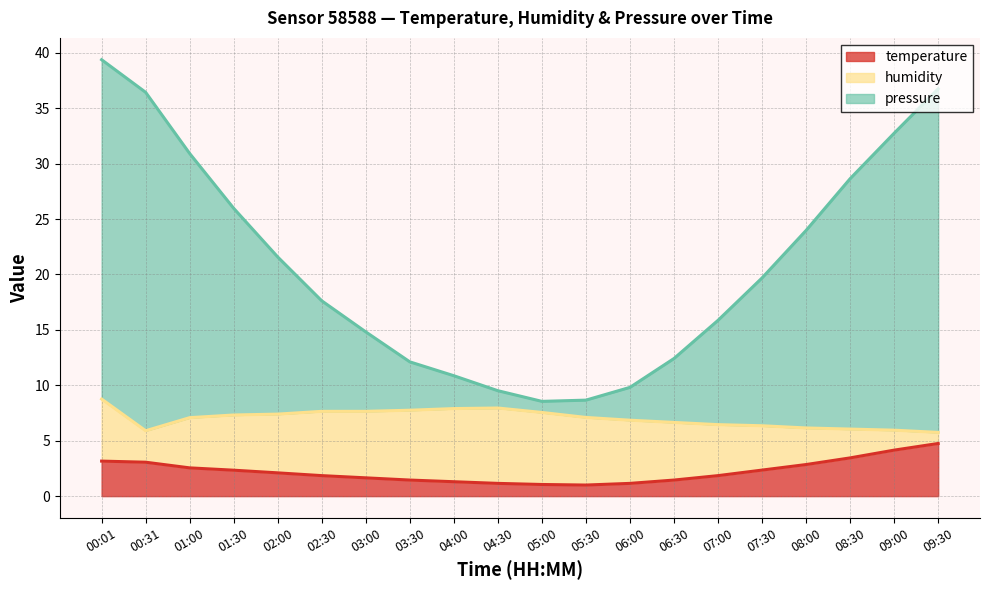

Read the humidity line value at 04:00.

7.9